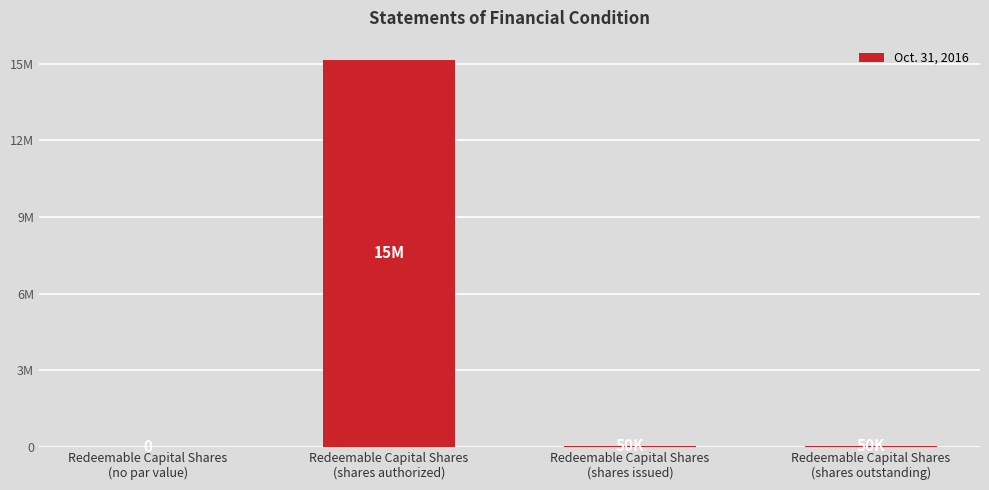

List the labels in order of value, smallest first.

Redeemable Capital Shares
(no par value), Redeemable Capital Shares
(shares issued), Redeemable Capital Shares
(shares outstanding), Redeemable Capital Shares
(shares authorized)